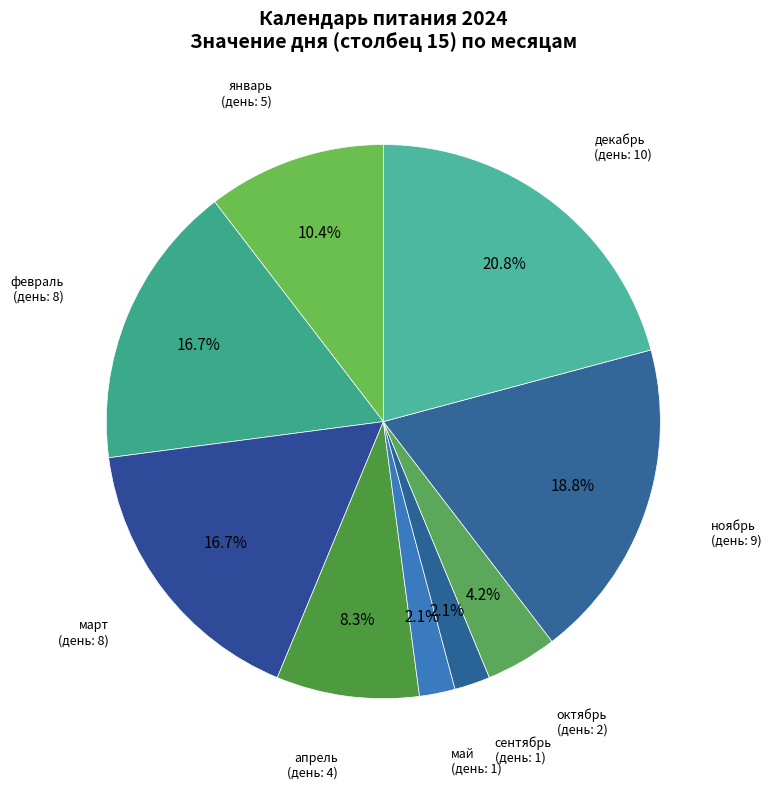

What percentage is the январь slice, to the nearest percent?

10%